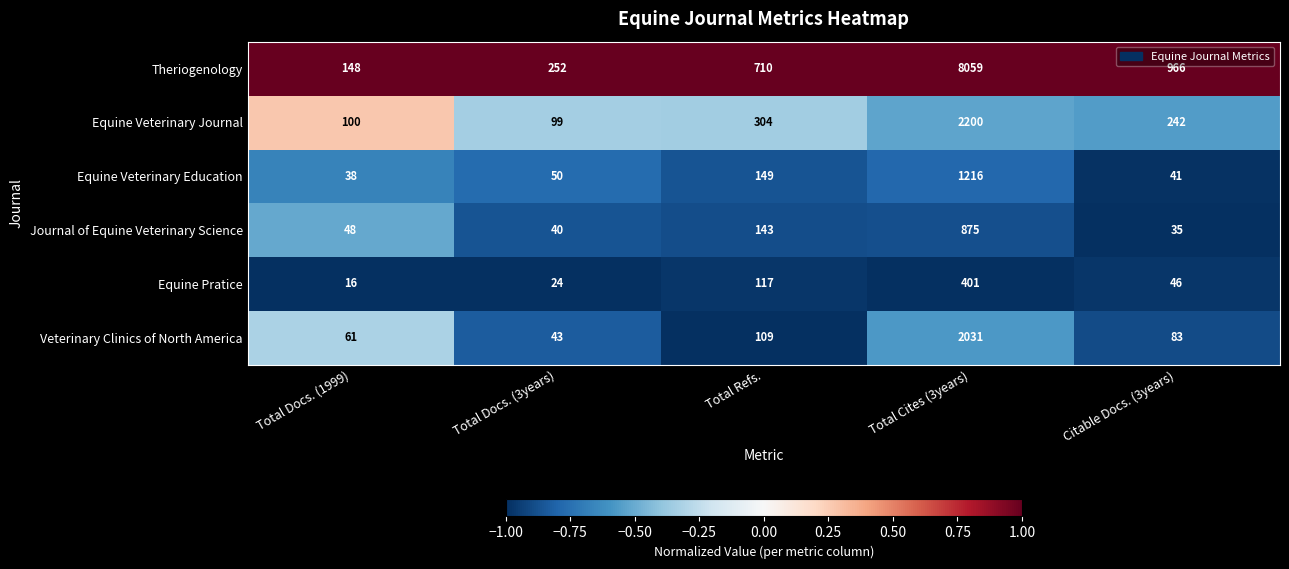

Reading right to left, extract all data points from this chart.

Theriogenology: Citable Docs. (3years)=966	Total Cites (3years)=8059	Total Refs.=710	Total Docs. (3years)=252	Total Docs. (1999)=148
Equine Veterinary Journal: Citable Docs. (3years)=242	Total Cites (3years)=2200	Total Refs.=304	Total Docs. (3years)=99	Total Docs. (1999)=100
Equine Veterinary Education: Citable Docs. (3years)=41	Total Cites (3years)=1216	Total Refs.=149	Total Docs. (3years)=50	Total Docs. (1999)=38
Journal of Equine Veterinary Science: Citable Docs. (3years)=35	Total Cites (3years)=875	Total Refs.=143	Total Docs. (3years)=40	Total Docs. (1999)=48
Equine Pratice: Citable Docs. (3years)=46	Total Cites (3years)=401	Total Refs.=117	Total Docs. (3years)=24	Total Docs. (1999)=16
Veterinary Clinics of North America: Citable Docs. (3years)=83	Total Cites (3years)=2031	Total Refs.=109	Total Docs. (3years)=43	Total Docs. (1999)=61